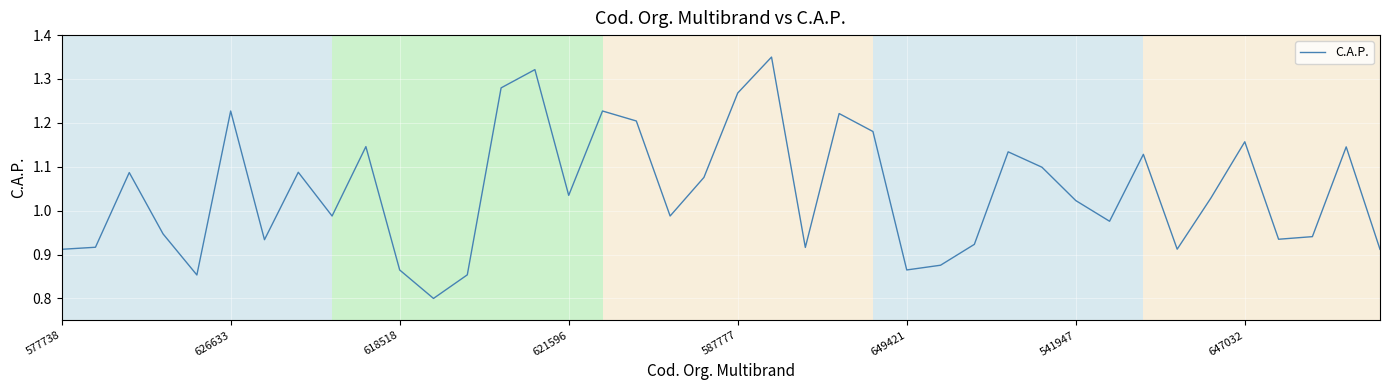

What is the smallest value displayed?

0.8